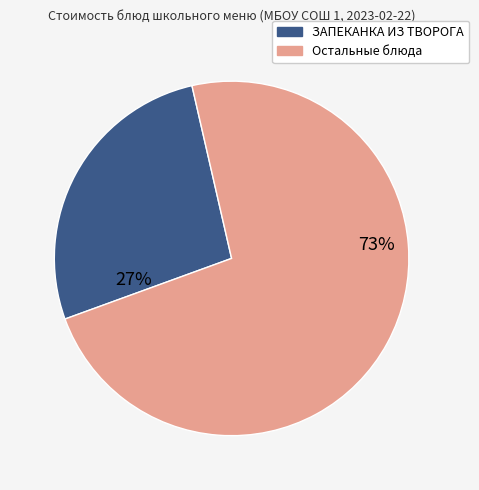

Does any single category account for the majority?

Yes